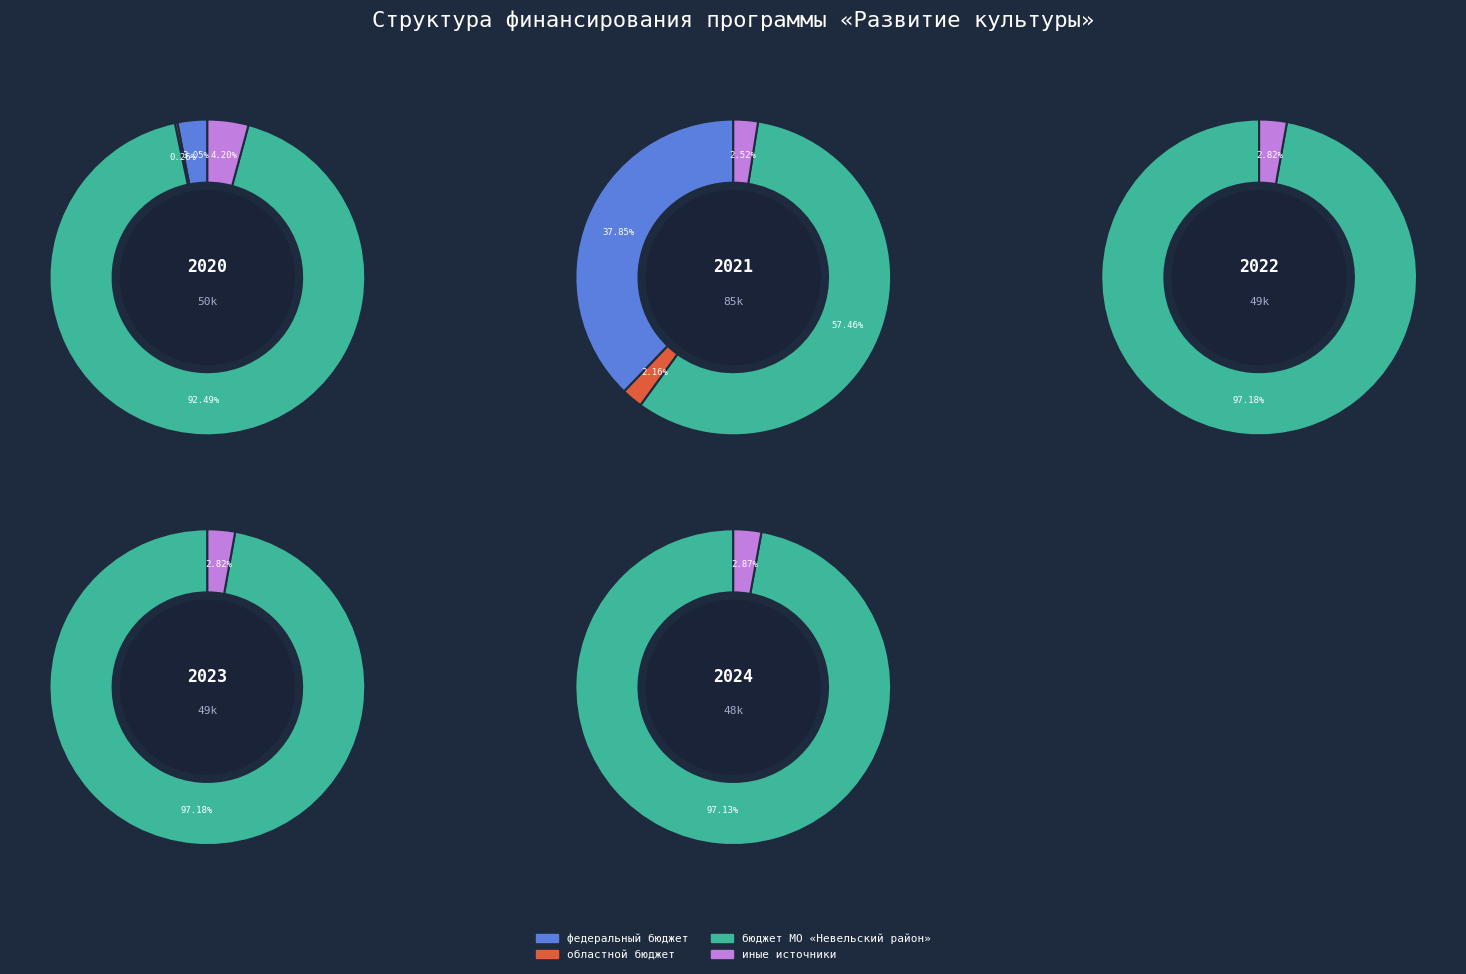

Between областной бюджет and бюджет МО «Невельский район», which series saw the biggest shift?

2021